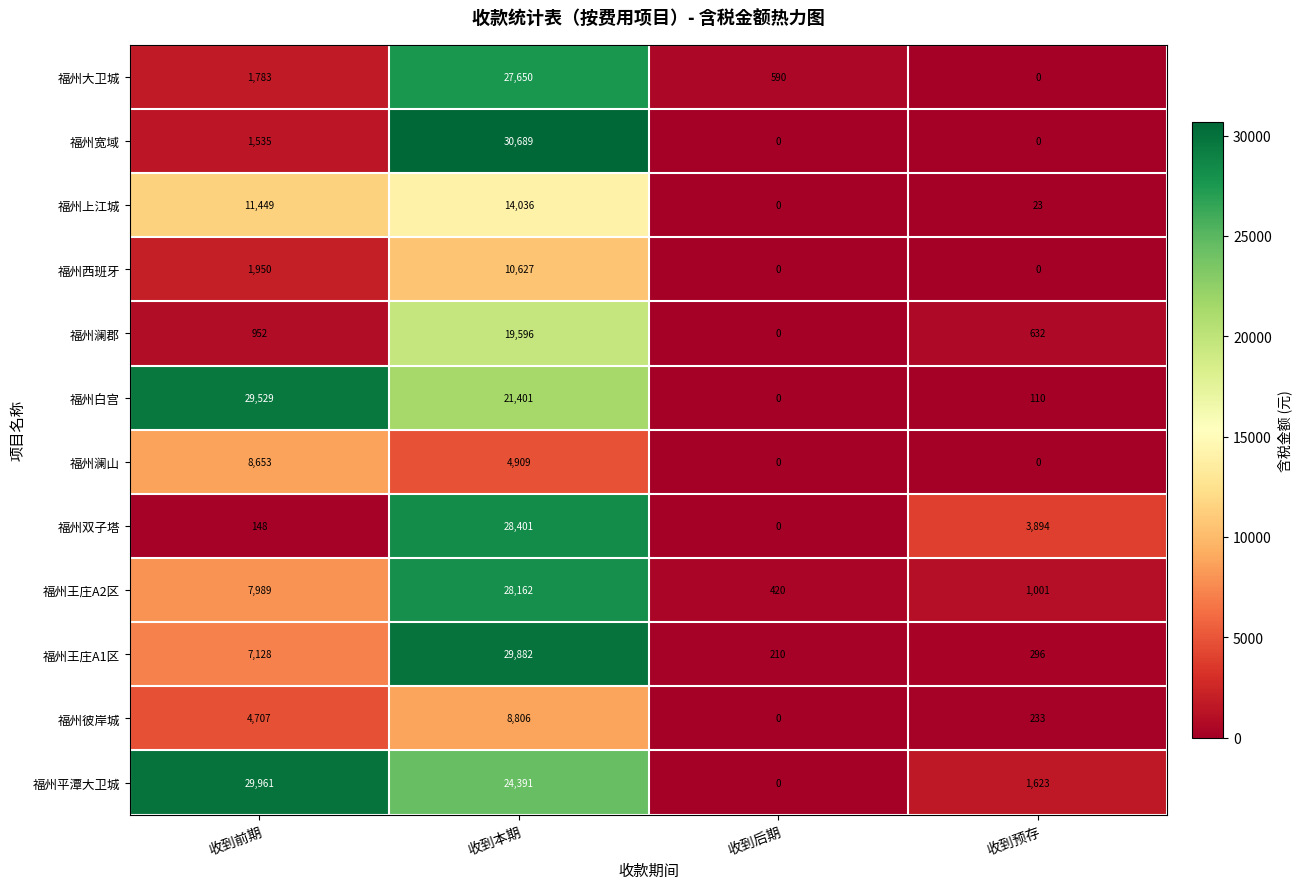

Which series changed the most between 收到本期 and 收到后期?

福州宽域